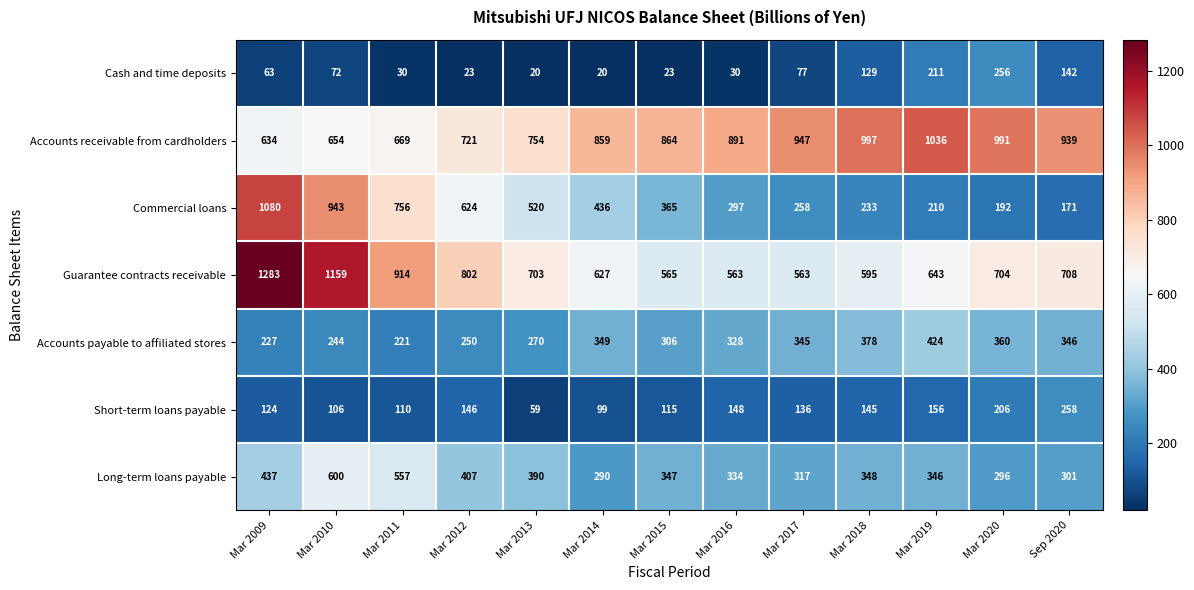

Rank the series by their maximum value, from highest to lowest.

Guarantee contracts receivable, Commercial loans, Accounts receivable from cardholders, Long-term loans payable, Accounts payable to affiliated stores, Short-term loans payable, Cash and time deposits